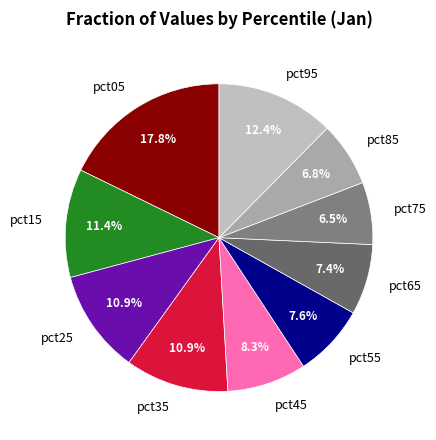

Which category has the biggest portion of the pie?

pct05